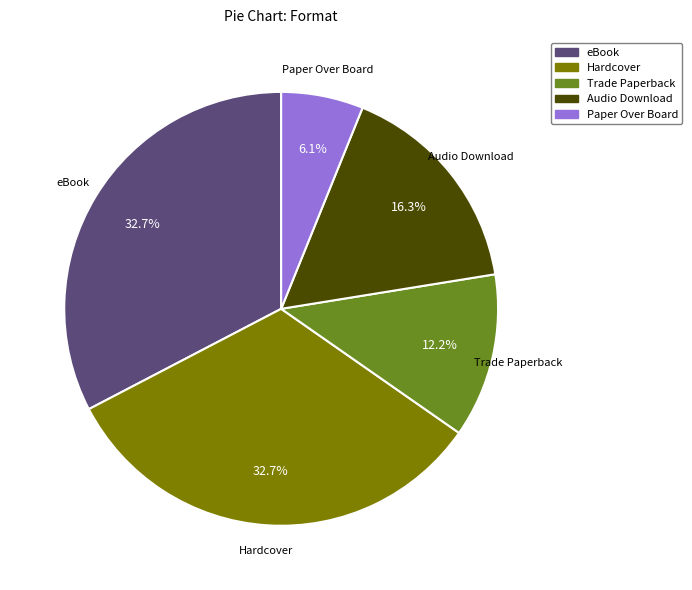

To the nearest percent, what is the average slice percentage?

20%